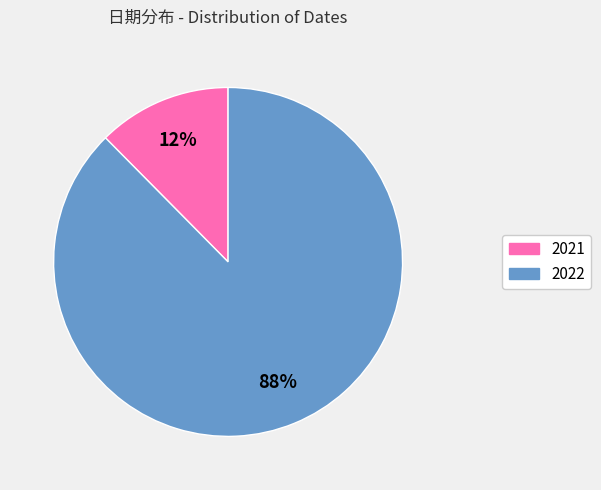

Count the number of slices in the pie.

2